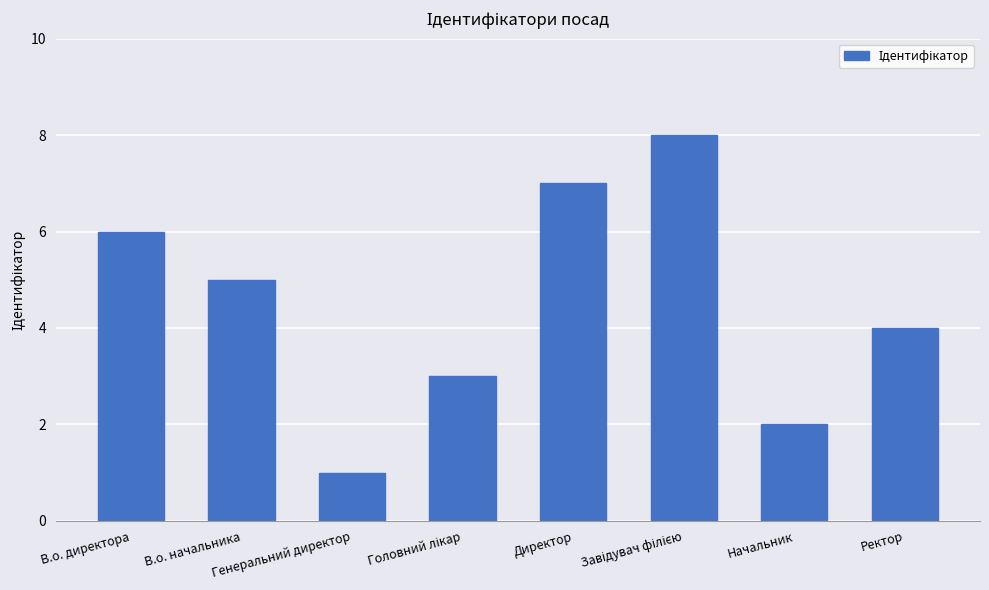

What is the difference between the maximum and minimum values?

7